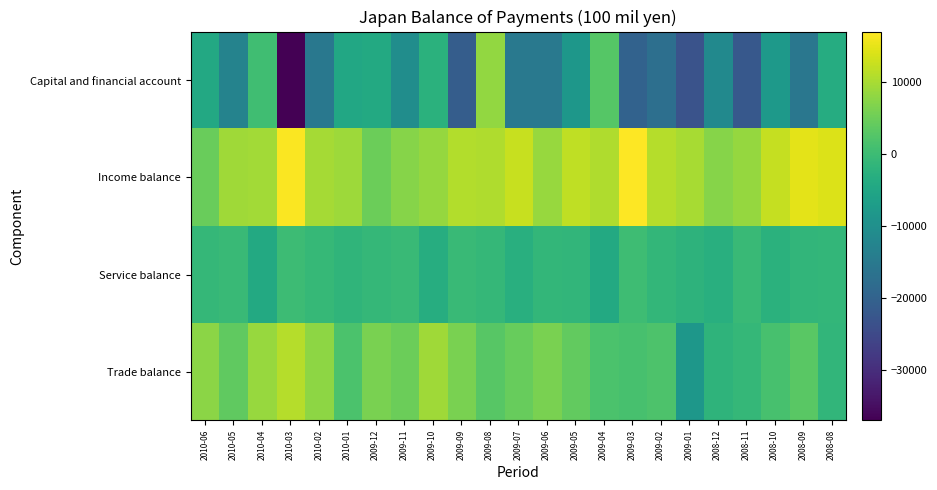

Reading left to right, extract all data points from this chart.

Trade balance: 2010-06=7690	2010-05=3910	2010-04=8591	2010-03=10890	2010-02=7853	2010-01=1667	2009-12=6240	2009-11=4863	2009-10=9374	2009-09=6049	2009-08=3021	2009-07=4361	2009-06=6072	2009-05=3935	2009-04=1671	2009-03=1271	2009-02=1969	2009-01=-8448	2008-12=-1959	2008-11=-922	2008-10=1366	2008-09=3202	2008-08=-1412
Service balance: 2010-06=-1102	2010-05=-438	2010-04=-4255	2010-03=105	2010-02=-730	2010-01=-1559	2009-12=-1079	2009-11=-459	2009-10=-3259	2009-09=-332	2009-08=-1099	2009-07=-2847	2009-06=-1207	2009-05=-1439	2009-04=-4280	2009-03=270	2009-02=-1276	2009-01=-2124	2008-12=-2884	2008-11=-498	2008-10=-2534	2008-09=-1525	2008-08=-1159
Income balance: 2010-06=4621	2010-05=9287	2010-04=9460	2010-03=16676	2010-02=9619	2010-01=9159	2009-12=4783	2009-11=7283	2009-10=8499	2009-09=10794	2009-08=10605	2009-07=12415	2009-06=8564	2009-05=11764	2009-04=10599	2009-03=16987	2009-02=11045	2009-01=9916	2008-12=7267	2008-11=8453	2008-10=12144	2008-09=14860	2008-08=14046
Capital and financial account: 2010-06=-4385	2010-05=-12834	2010-04=493	2010-03=-36945	2010-02=-15420	2010-01=-4692	2009-12=-4225	2009-11=-10423	2009-10=-2602	2009-09=-21113	2009-08=8218	2009-07=-15181	2009-06=-15092	2009-05=-8396	2009-04=2758	2009-03=-20063	2009-02=-17199	2009-01=-23130	2008-12=-11358	2008-11=-22124	2008-10=-7829	2008-09=-15610	2008-08=-3460